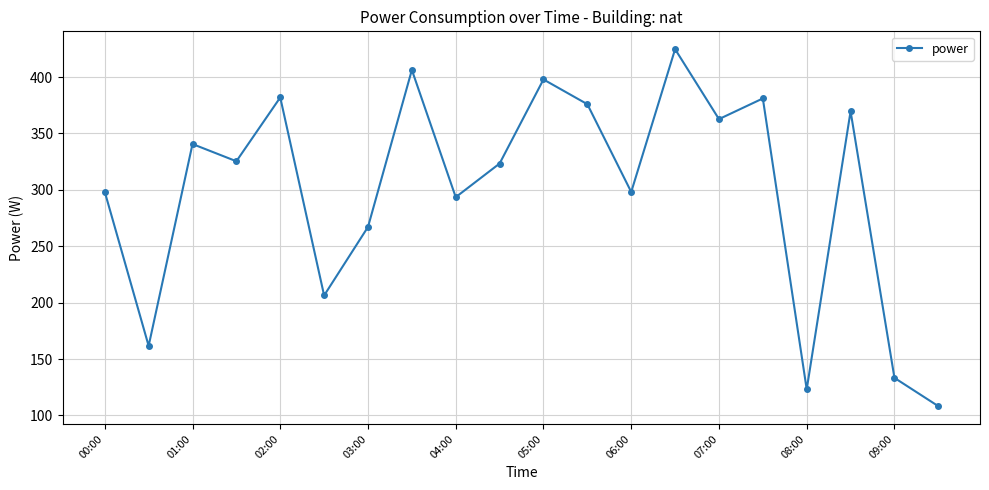

How many points are higher than both their immediate neighbors (excluding endpoints)?

7